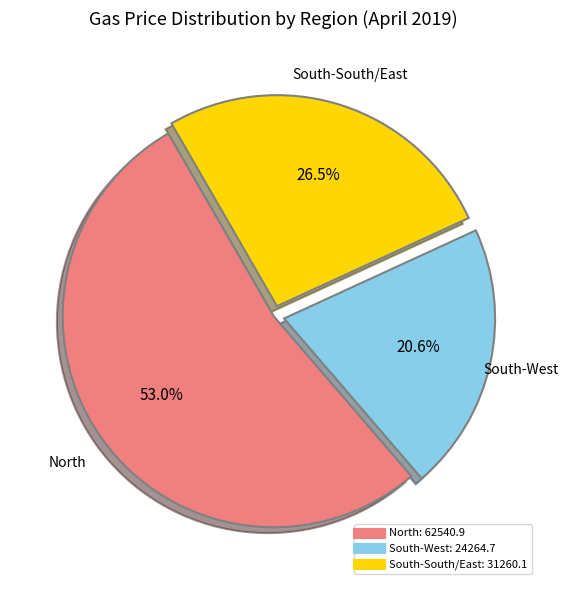

Is there any slice that represents more than half of the pie?

Yes